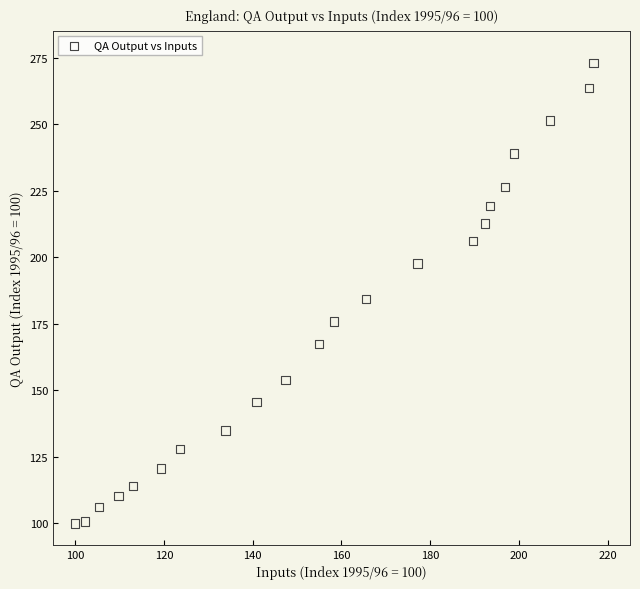

What is the range of Y values (max minus min)?

173.0